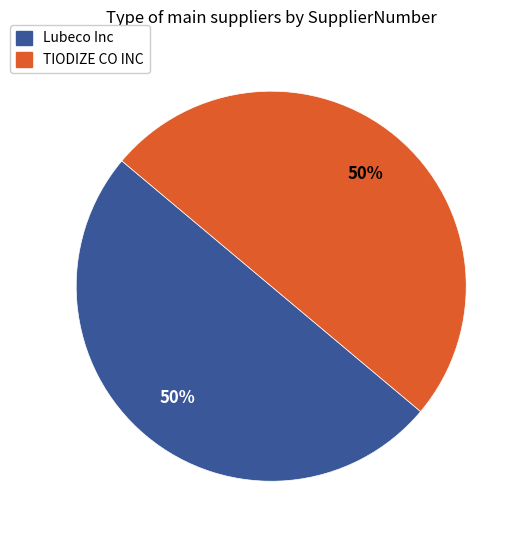

What is the ratio of the value at TIODIZE CO INC to the value at Lubeco Inc?

1.0